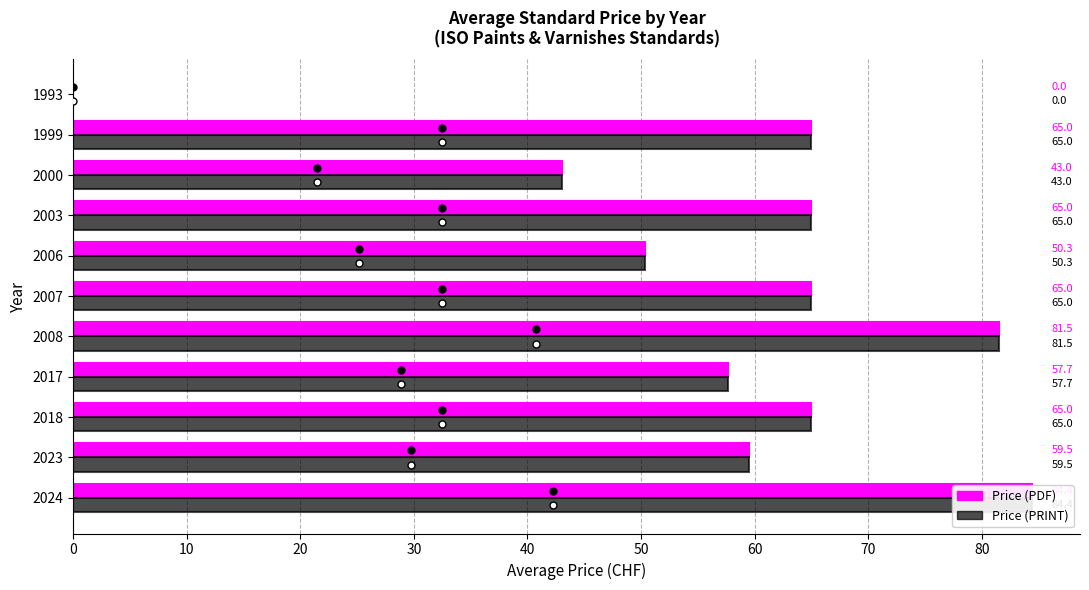

Reading left to right, transcribe all the data shown in this chart.

Price (PDF): 84.4	59.5	65.0	57.7	81.5	65.0	50.3	65.0	43.0	65.0	0.0
Price (PRINT): 84.4	59.5	65.0	57.7	81.5	65.0	50.3	65.0	43.0	65.0	0.0